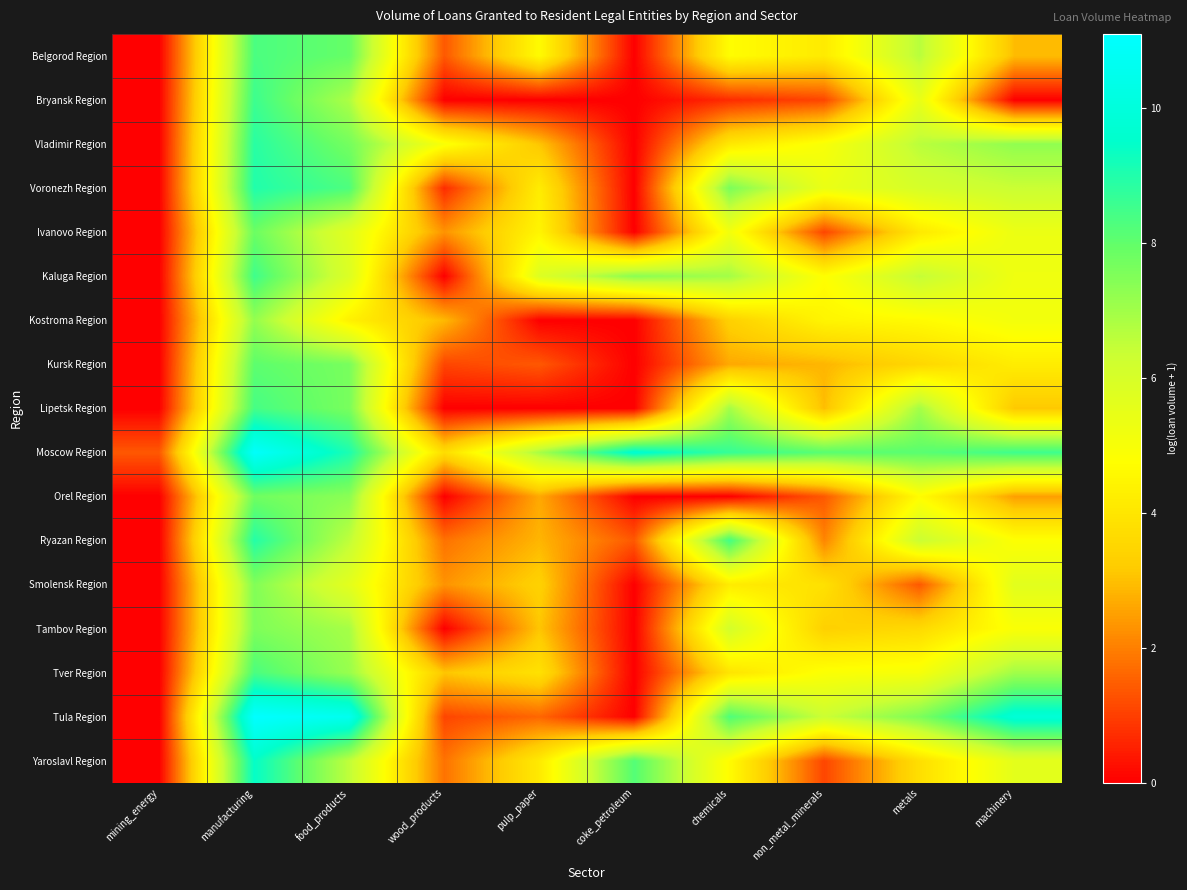

Reading right to left, what are all the values shown in this chart?

Belgorod Region: machinery=2.9	metals=6.6	non_metal_minerals=4.1	chemicals=4.7	coke_petroleum=0.0	pulp_paper=4.6	wood_products=1.4	food_products=7.9	manufacturing=8.3	mining_energy=0.0
Bryansk Region: machinery=0.0	metals=5.5	non_metal_minerals=1.1	chemicals=0.7	coke_petroleum=0.0	pulp_paper=0.0	wood_products=0.0	food_products=6.8	manufacturing=8.6	mining_energy=0.0
Vladimir Region: machinery=7.2	metals=6.6	non_metal_minerals=5.0	chemicals=4.1	coke_petroleum=0.0	pulp_paper=3.1	wood_products=4.9	food_products=7.7	manufacturing=8.9	mining_energy=0.0
Voronezh Region: machinery=6.4	metals=6.0	non_metal_minerals=5.4	chemicals=7.6	coke_petroleum=0.0	pulp_paper=4.2	wood_products=0.7	food_products=8.3	manufacturing=9.0	mining_energy=0.0
Ivanovo Region: machinery=5.3	metals=4.1	non_metal_minerals=1.1	chemicals=5.1	coke_petroleum=0.0	pulp_paper=4.5	wood_products=2.3	food_products=5.7	manufacturing=7.8	mining_energy=0.0
Kaluga Region: machinery=5.2	metals=6.5	non_metal_minerals=4.8	chemicals=7.0	coke_petroleum=7.4	pulp_paper=5.8	wood_products=0.0	food_products=5.9	manufacturing=8.5	mining_energy=0.0
Kostroma Region: machinery=5.1	metals=4.6	non_metal_minerals=4.5	chemicals=3.3	coke_petroleum=0.0	pulp_paper=0.0	wood_products=2.9	food_products=4.3	manufacturing=7.2	mining_energy=0.0
Kursk Region: machinery=4.2	metals=3.5	non_metal_minerals=2.8	chemicals=2.6	coke_petroleum=0.0	pulp_paper=1.4	wood_products=1.1	food_products=7.6	manufacturing=8.1	mining_energy=0.0
Lipetsk Region: machinery=3.1	metals=7.0	non_metal_minerals=2.9	chemicals=7.0	coke_petroleum=0.0	pulp_paper=0.0	wood_products=0.0	food_products=7.6	manufacturing=8.4	mining_energy=0.0
Moscow Region: machinery=8.5	metals=8.1	non_metal_minerals=8.1	chemicals=8.7	coke_petroleum=9.7	pulp_paper=6.9	wood_products=3.7	food_products=9.1	manufacturing=11.0	mining_energy=1.4
Orel Region: machinery=2.5	metals=4.7	non_metal_minerals=1.4	chemicals=0.0	coke_petroleum=0.0	pulp_paper=2.6	wood_products=0.0	food_products=7.3	manufacturing=7.8	mining_energy=0.0
Ryazan Region: machinery=4.8	metals=6.3	non_metal_minerals=2.1	chemicals=8.5	coke_petroleum=1.4	pulp_paper=2.8	wood_products=1.8	food_products=6.5	manufacturing=8.9	mining_energy=0.0
Smolensk Region: machinery=5.7	metals=1.4	non_metal_minerals=3.9	chemicals=4.2	coke_petroleum=0.0	pulp_paper=3.4	wood_products=2.3	food_products=5.6	manufacturing=7.5	mining_energy=0.0
Tambov Region: machinery=4.9	metals=3.6	non_metal_minerals=3.3	chemicals=6.1	coke_petroleum=0.0	pulp_paper=3.1	wood_products=0.0	food_products=6.9	manufacturing=7.5	mining_energy=0.0
Tver Region: machinery=7.0	metals=5.0	non_metal_minerals=4.9	chemicals=3.9	coke_petroleum=0.0	pulp_paper=3.9	wood_products=3.1	food_products=7.1	manufacturing=8.3	mining_energy=0.0
Tula Region: machinery=9.8	metals=7.5	non_metal_minerals=6.3	chemicals=8.3	coke_petroleum=0.0	pulp_paper=1.6	wood_products=1.1	food_products=10.6	manufacturing=11.1	mining_energy=0.0
Yaroslavl Region: machinery=5.6	metals=3.8	non_metal_minerals=1.1	chemicals=4.7	coke_petroleum=8.2	pulp_paper=4.1	wood_products=1.8	food_products=6.5	manufacturing=9.4	mining_energy=0.0